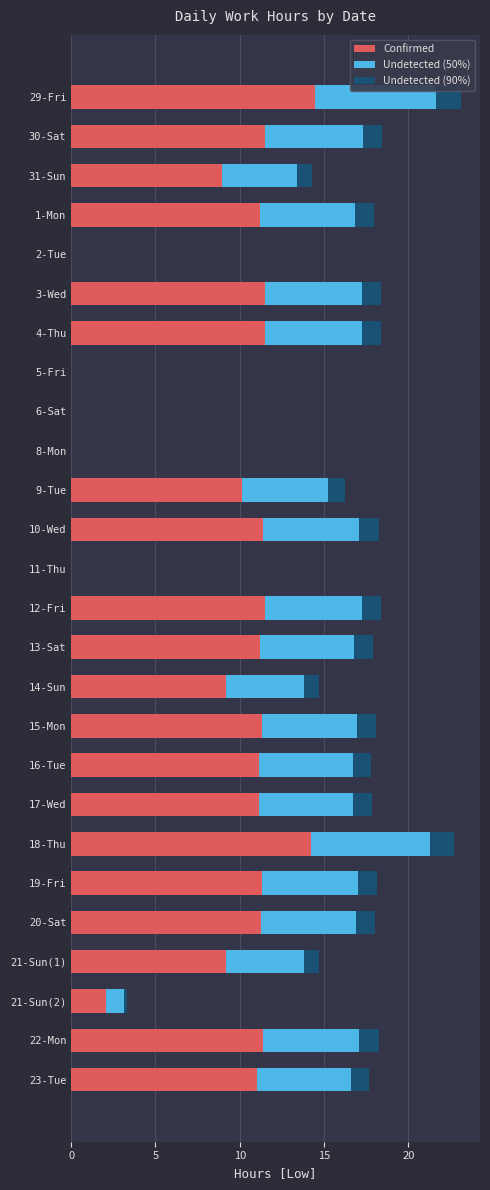

Is it true that Confirmed equals 11.1 at 23-Tue?

True